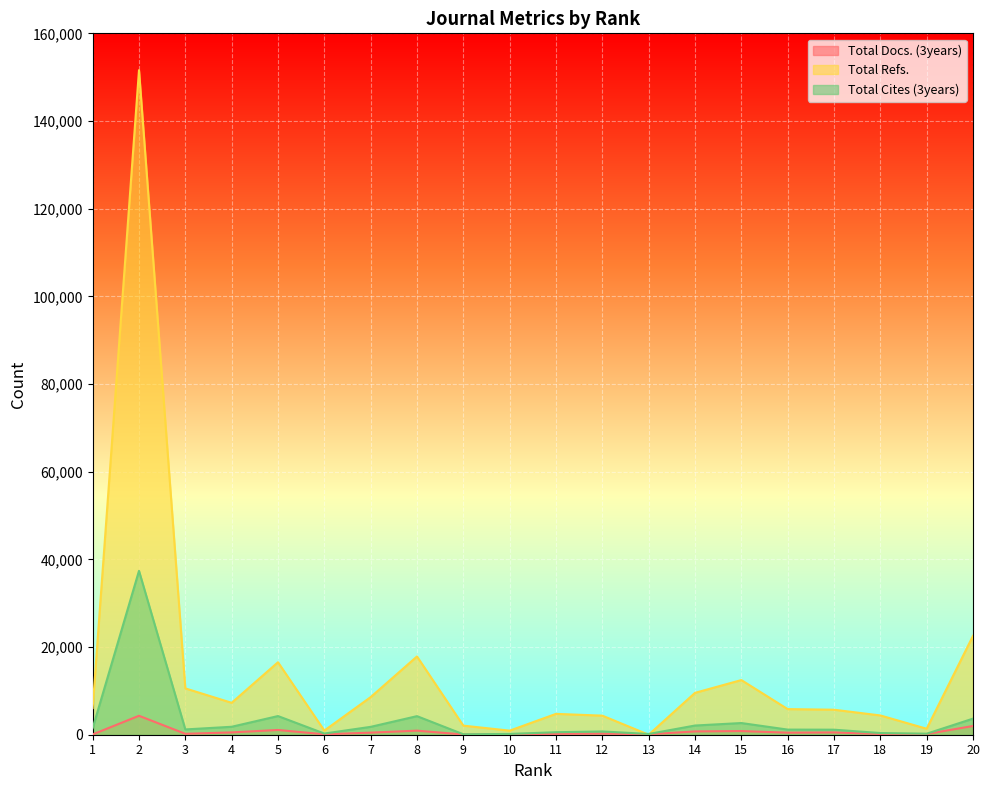

Which series has the largest range (max minus min)?

Total Refs.